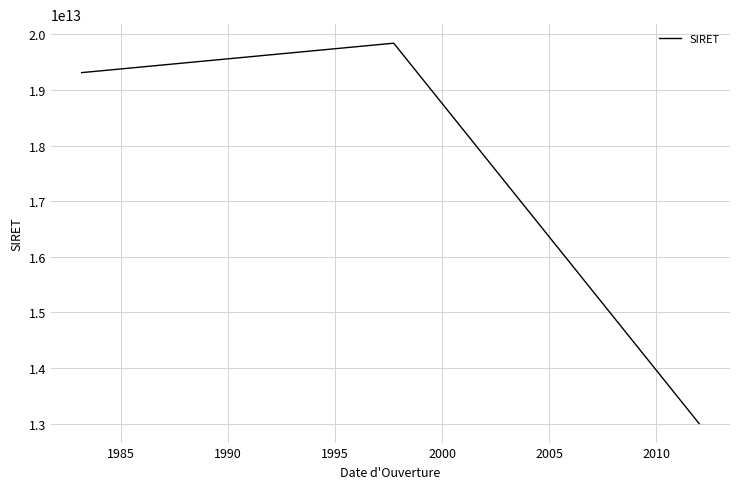

What is the maximum value shown in the chart?

19840685200204